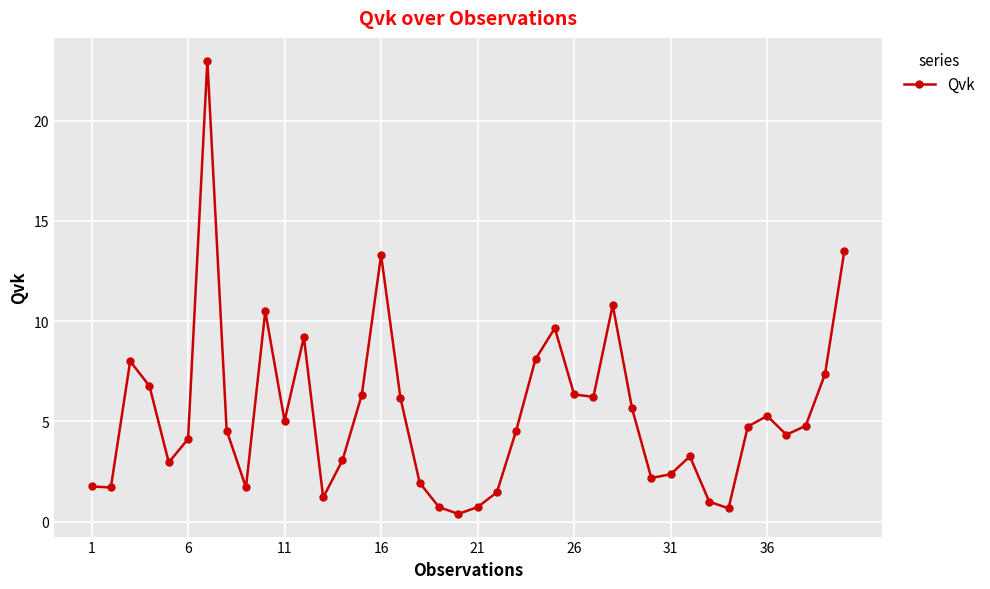

What is the sum of all values?

215.2